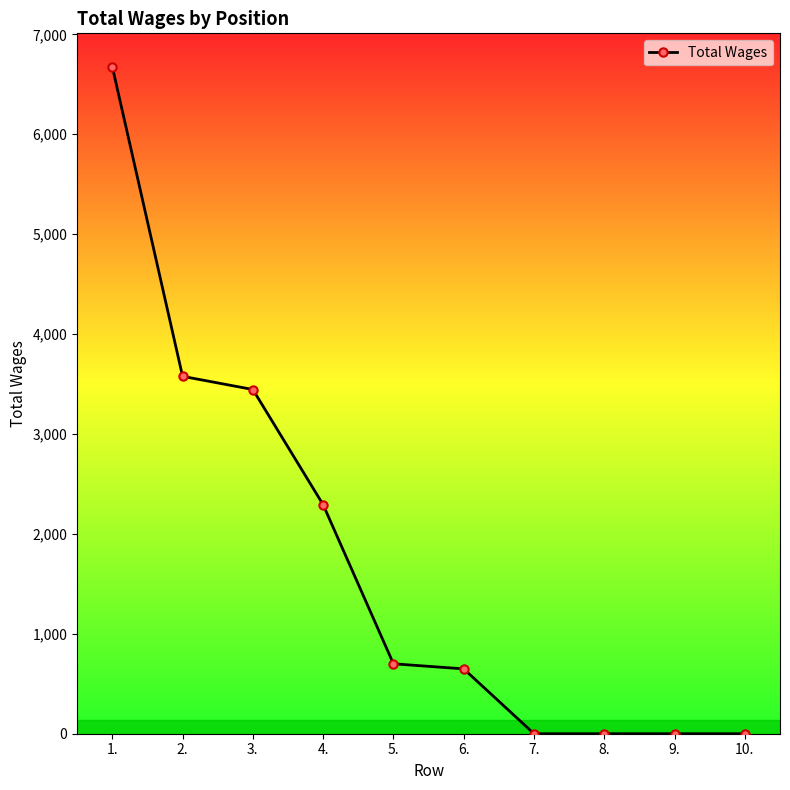

Read the value at 2., to the nearest 100.

3600